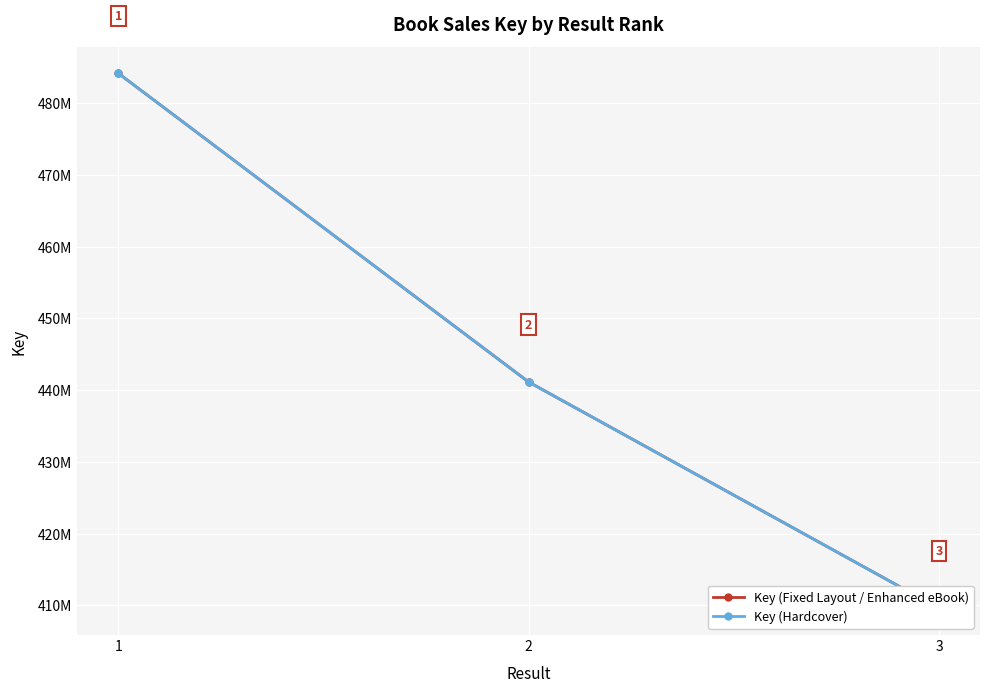

How many values in the Key (Hardcover) series are below 441124032?

1